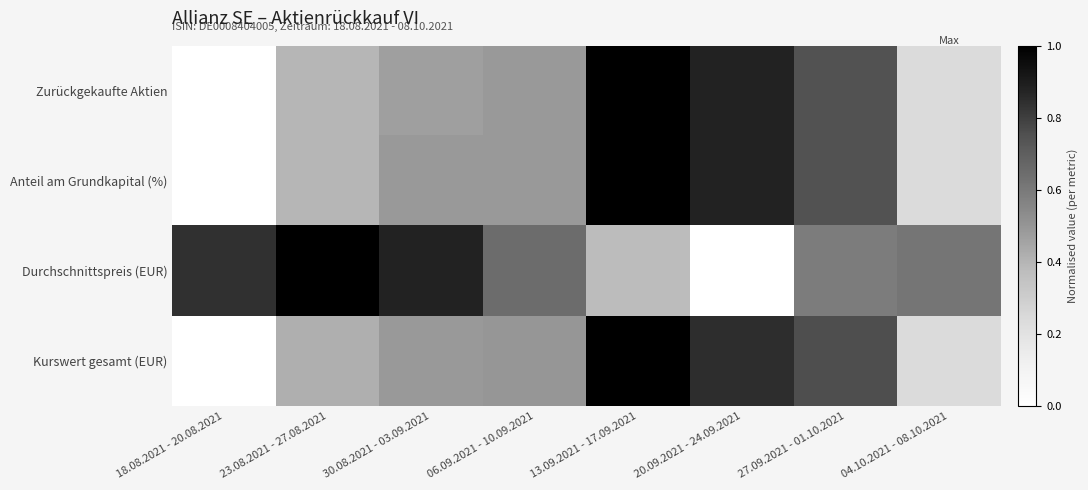

Count the number of categories in the chart.

8